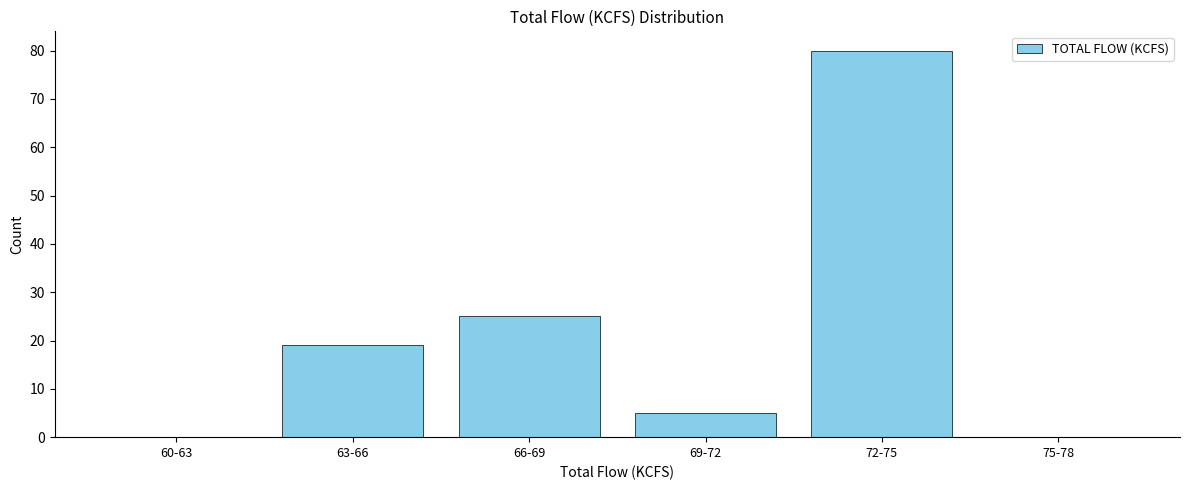

Reading left to right, what are all the values shown in this chart?

60-63=0	63-66=19	66-69=25	69-72=5	72-75=80	75-78=0